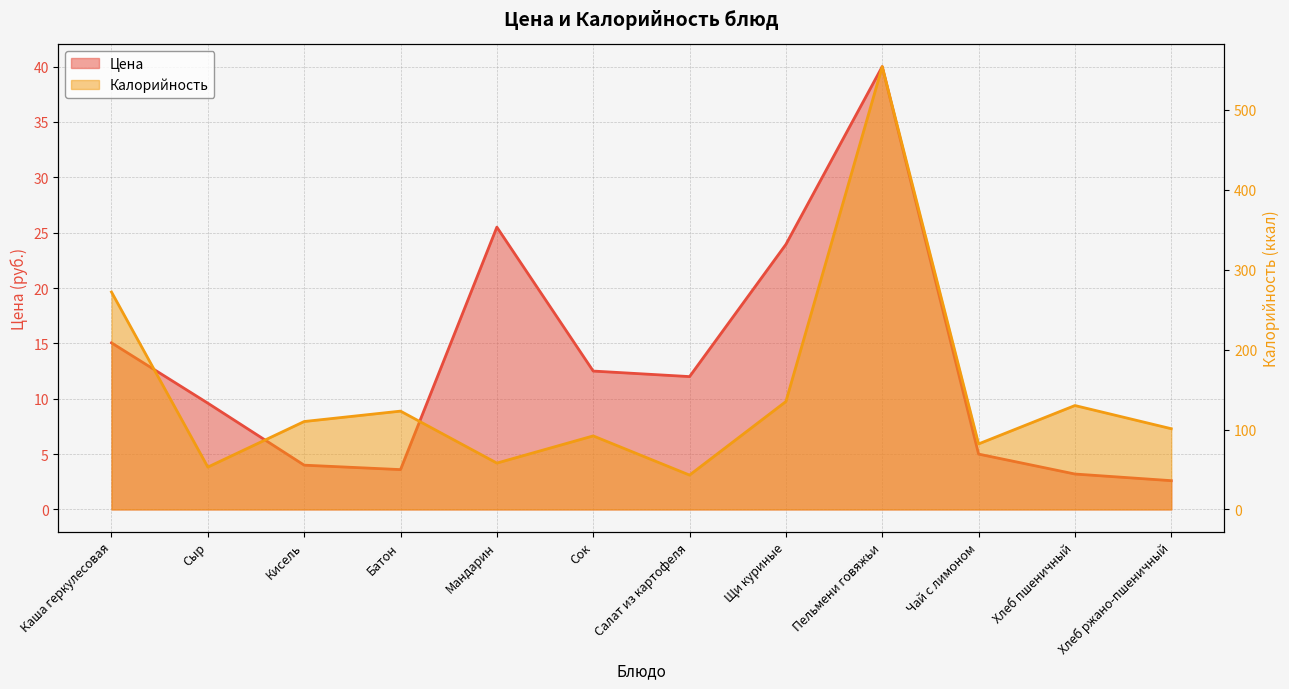

The value of Калорийность at Пельмени говяжьи is 554.0. True or false?

True